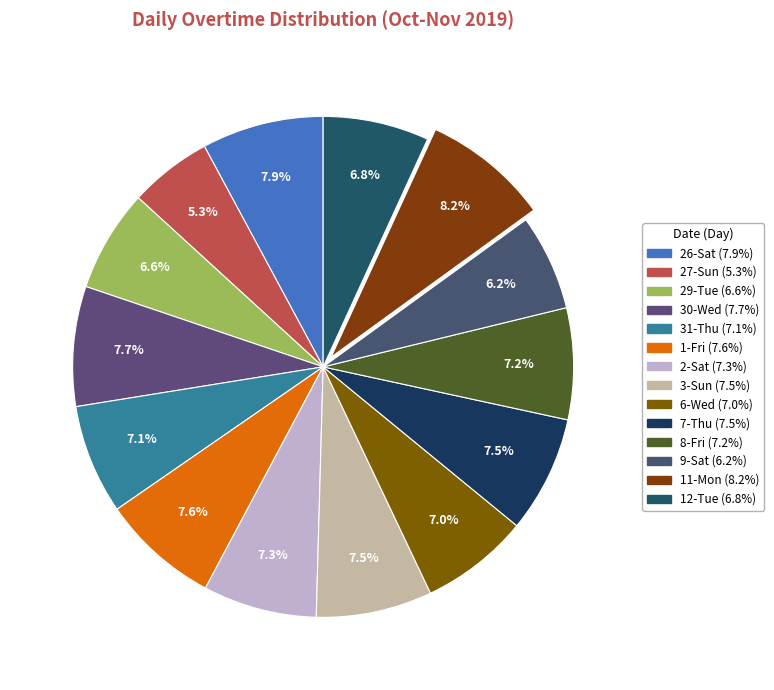

To the nearest percent, what portion does 29-Tue represent?

7%